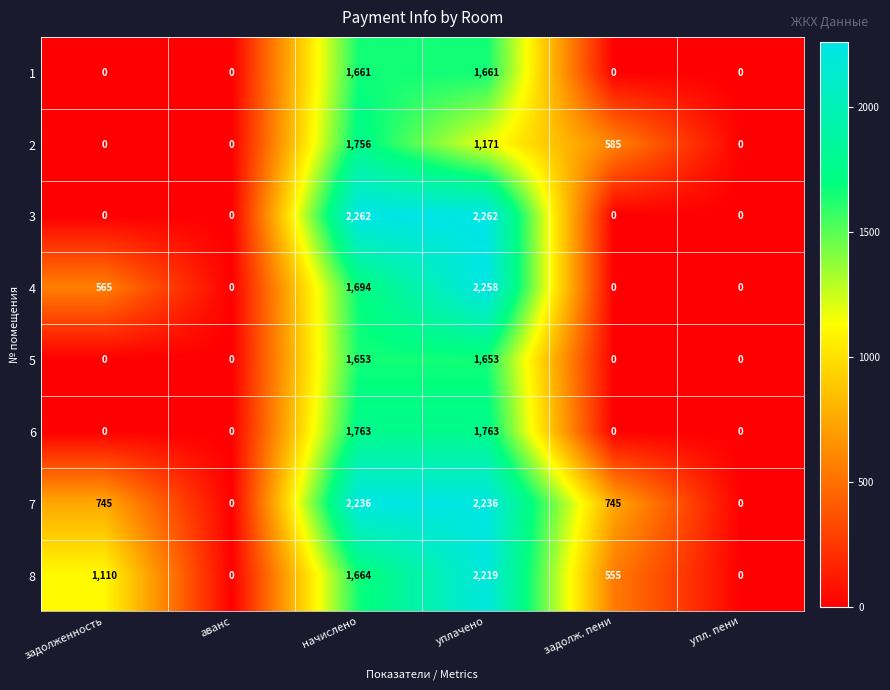

The 2 series shows 585 at задолж. пени. True or false?

True